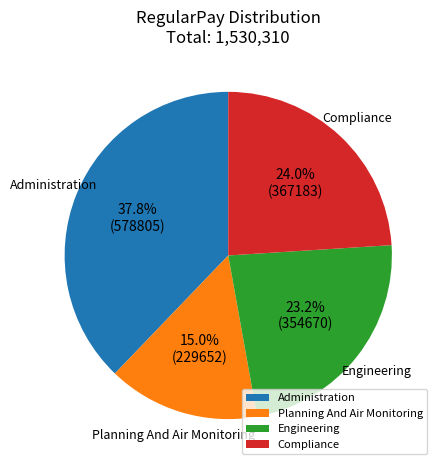

Combined, what portion of the pie is Planning And Air Monitoring and Administration?

52.8%